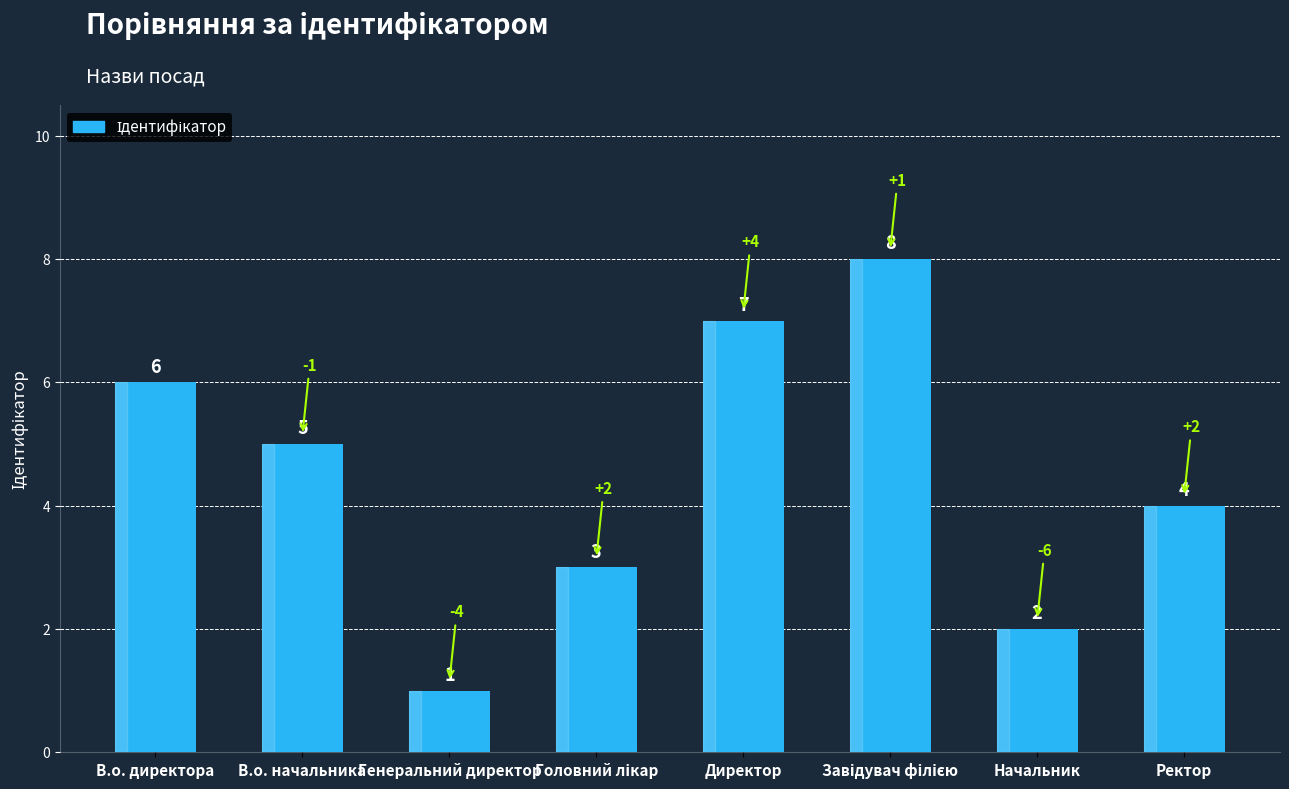

Count the values in the range 3 to 7.

5